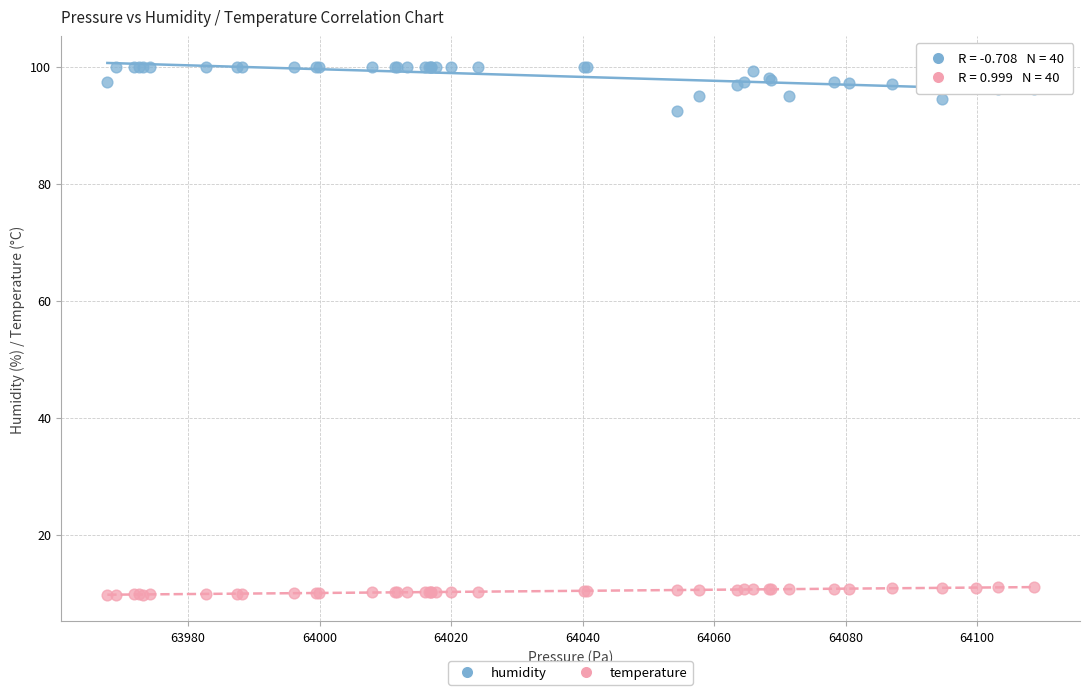

Which series contains the lowest Y value?

temperature